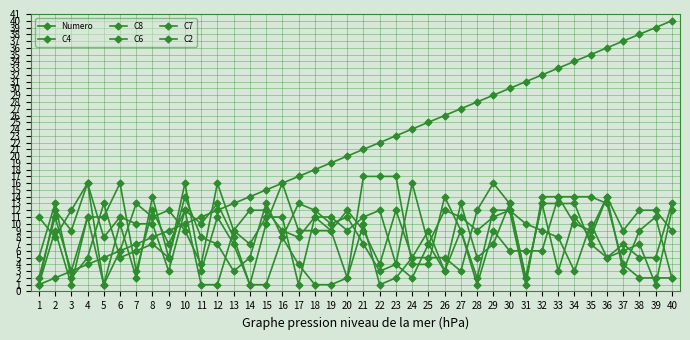

What is the average value of the C6 series?

9